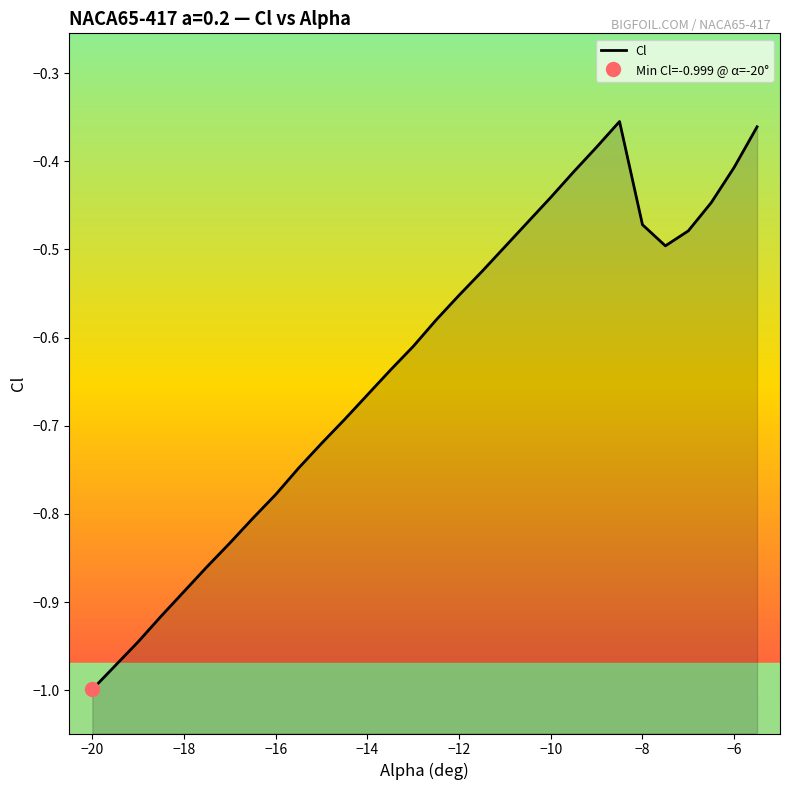

How many series are shown in this chart?

1